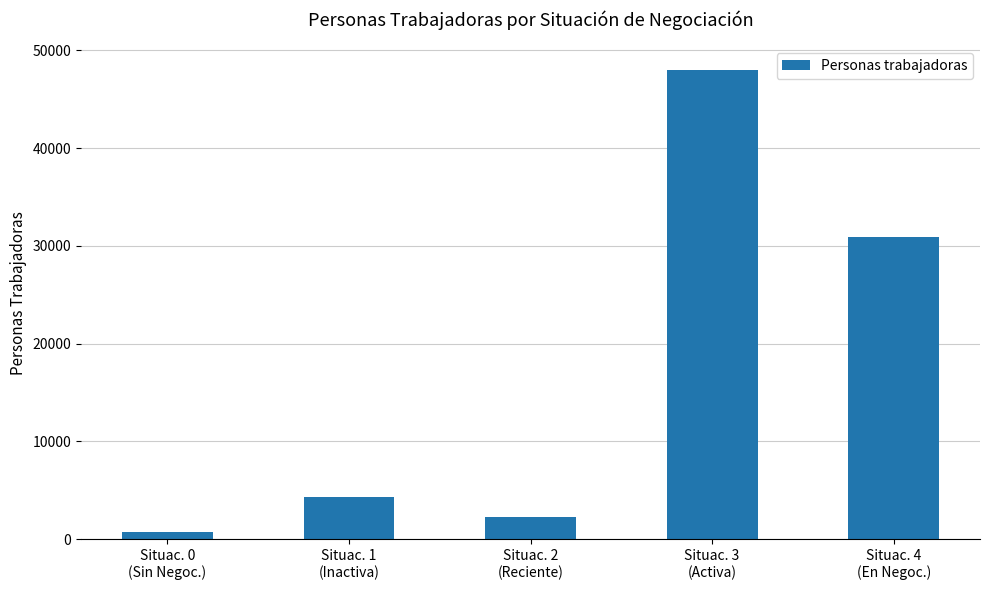

What is the change in value from Situac. 2
(Reciente) to Situac. 4
(En Negoc.)?

+28580